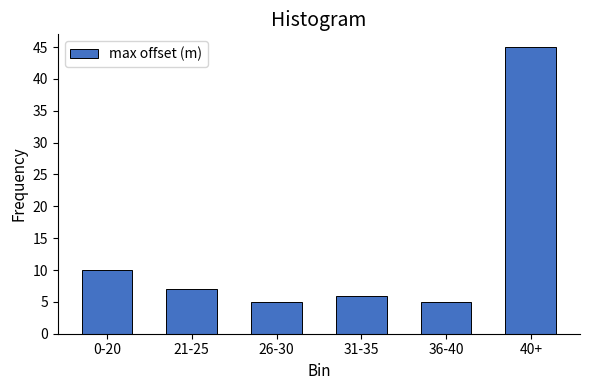

Reading right to left, transcribe all the data shown in this chart.

40+=45	36-40=5	31-35=6	26-30=5	21-25=7	0-20=10